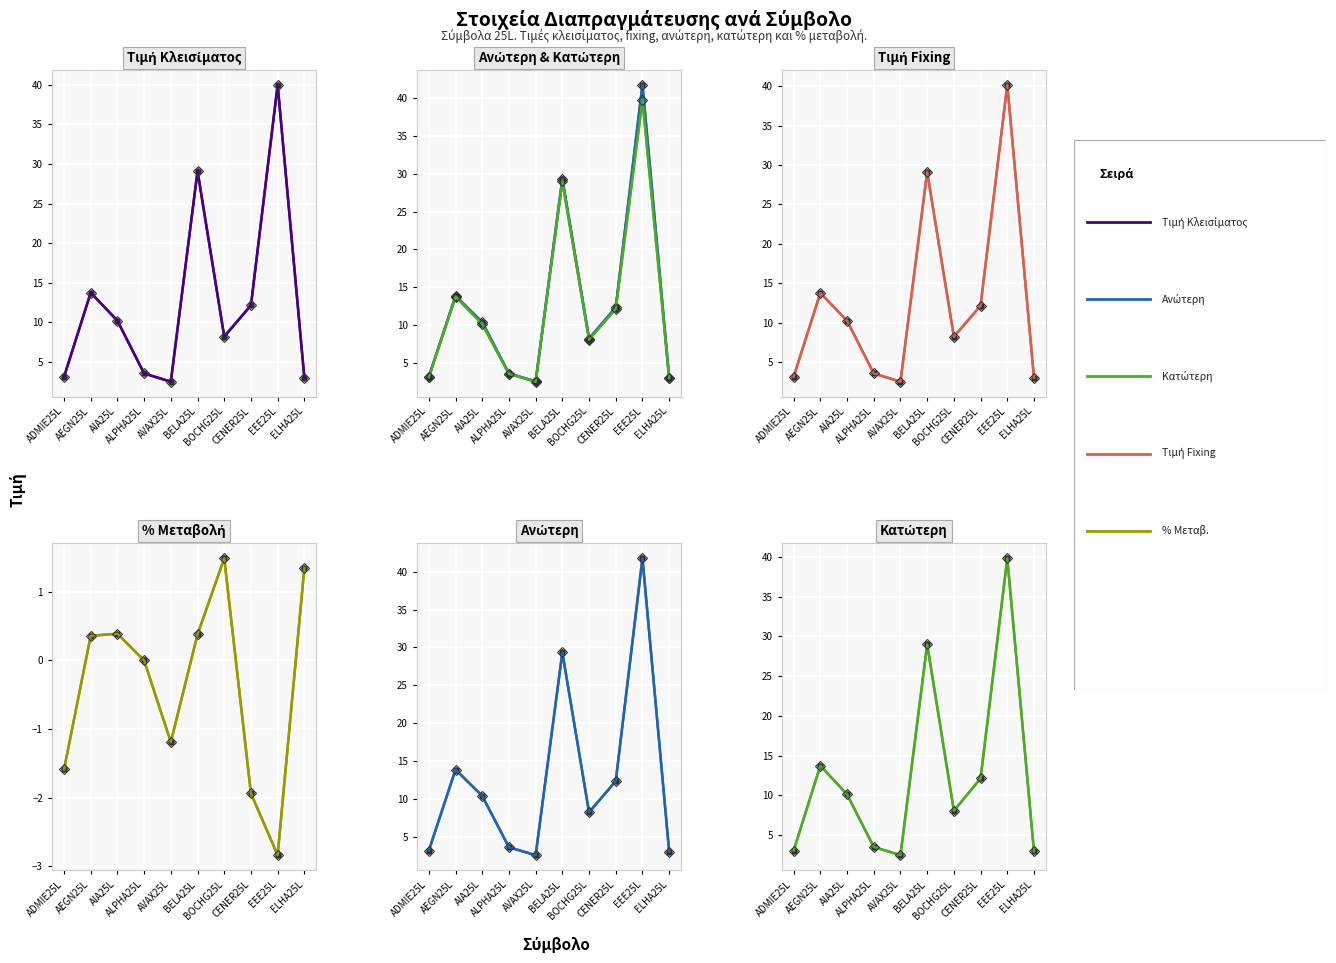

Reading right to left, transcribe all the data shown in this chart.

Τιμή Κλεισίματος: 3.0	40.0	12.1	8.2	29.1	2.5	3.5	10.2	13.8	3.1
Ανώτερη: 3.0	41.8	12.3	8.2	29.3	2.5	3.6	10.4	13.8	3.1
Κατώτερη: 3.0	39.8	12.1	8.1	29.0	2.5	3.5	10.1	13.8	3.1
Τιμή Fixing: 3.0	40.2	12.1	8.2	29.1	2.5	3.5	10.2	13.8	3.1
% Μεταβ.: 1.4	-2.8	-1.9	1.5	0.4	-1.2	0.0	0.4	0.4	-1.6